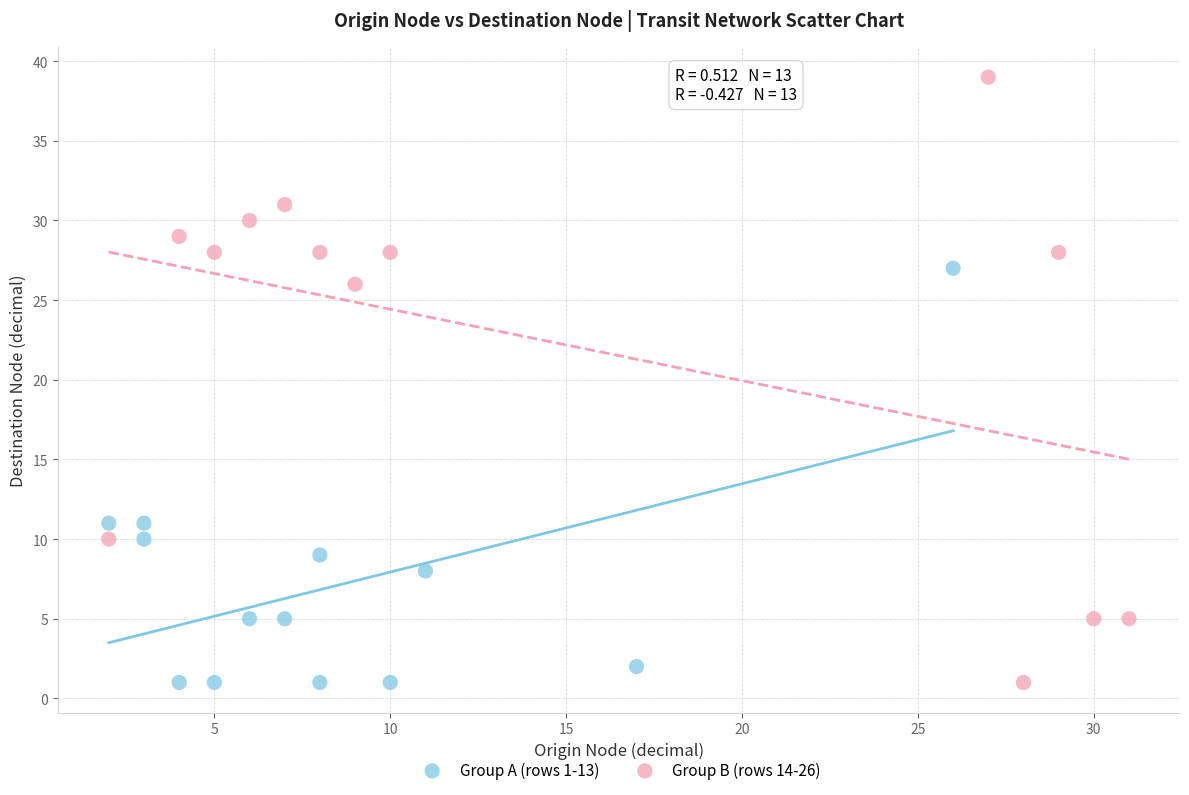

Which series contains the highest Y value?

Group B (rows 14-26)